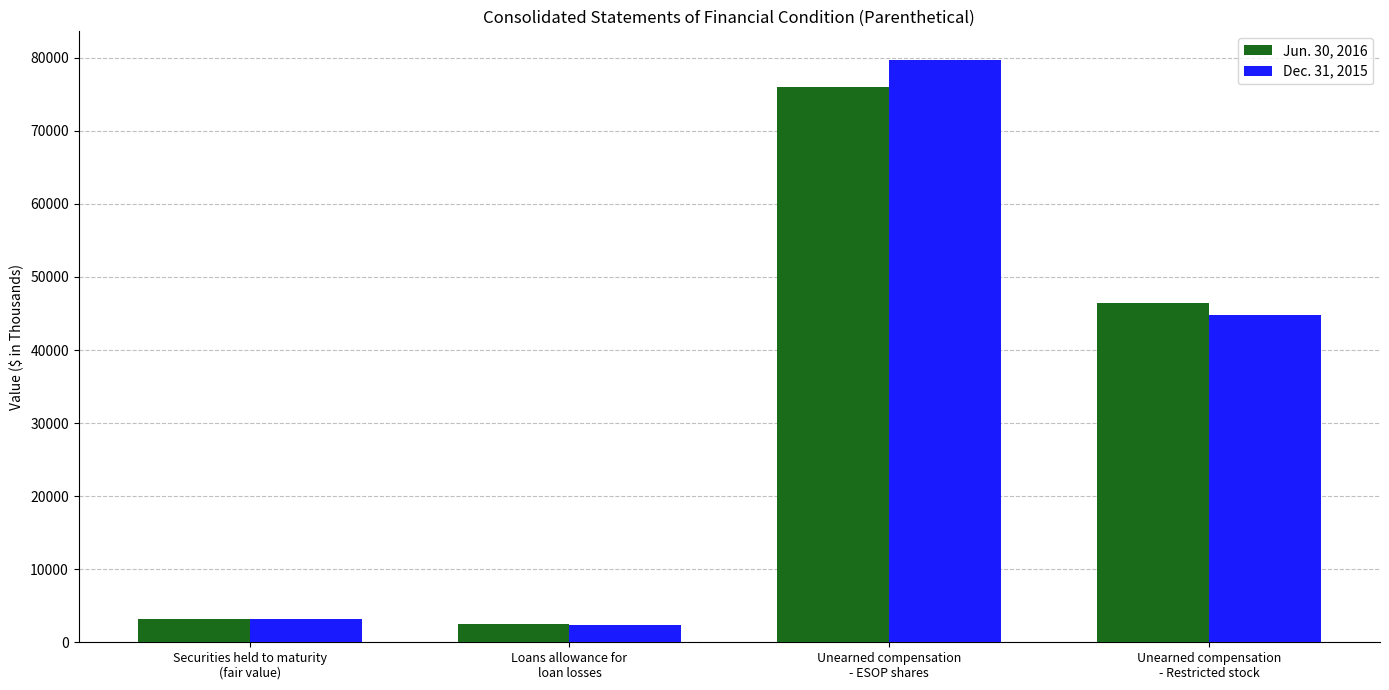

Are the bars grouped side by side (vs. stacked)?

Yes